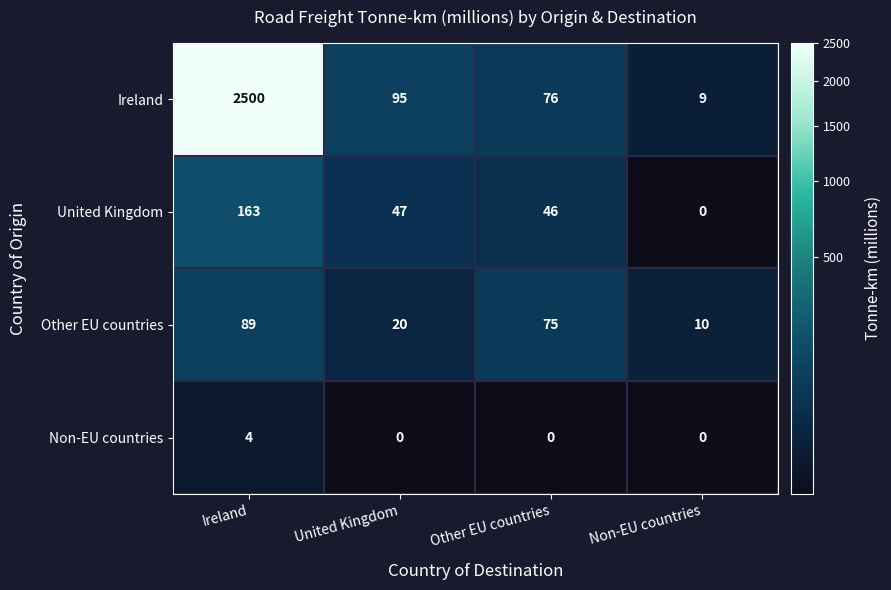

Which series has the largest total across all categories?

Ireland